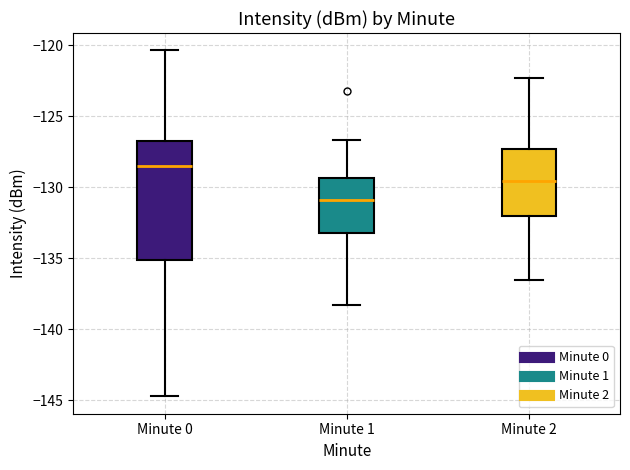

Which box's median line is the lowest?

Minute 1